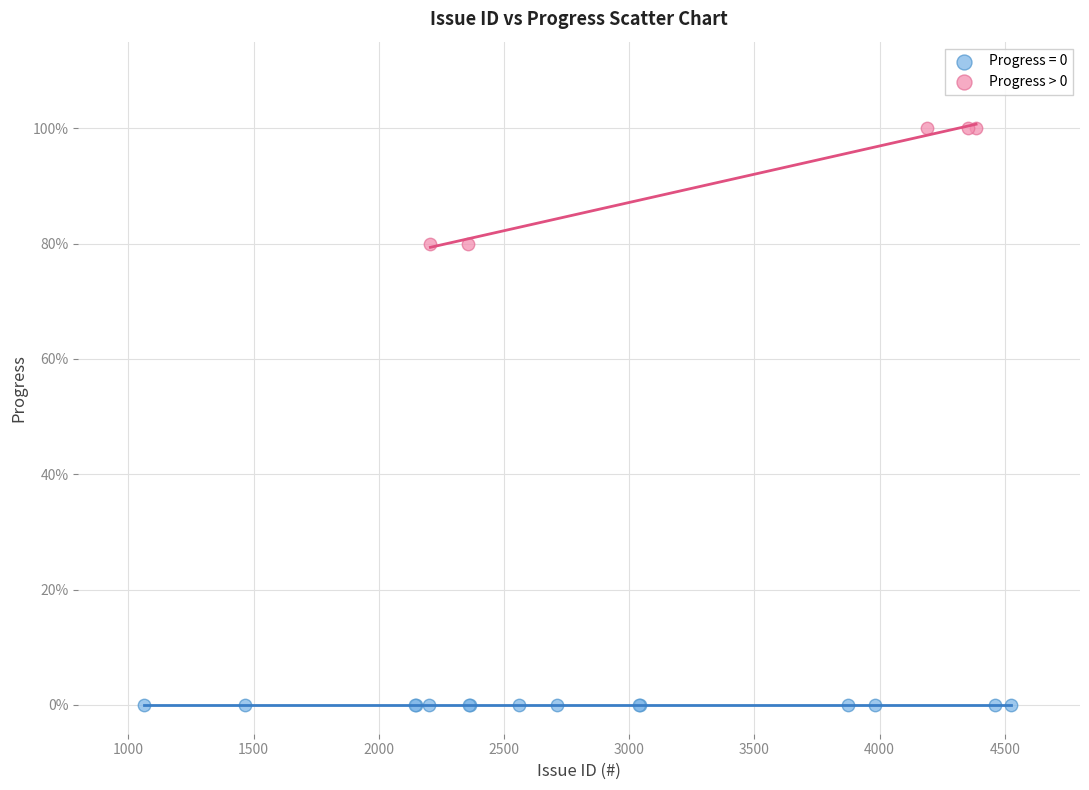

Which series contains the lowest Y value?

Progress = 0